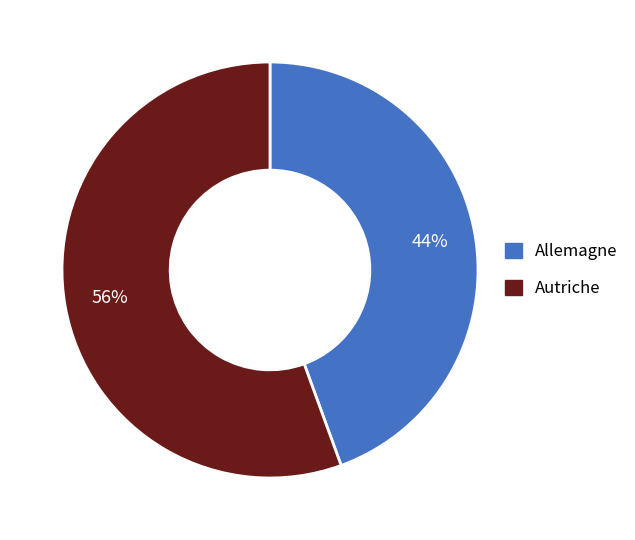

Count the number of slices in the pie.

2